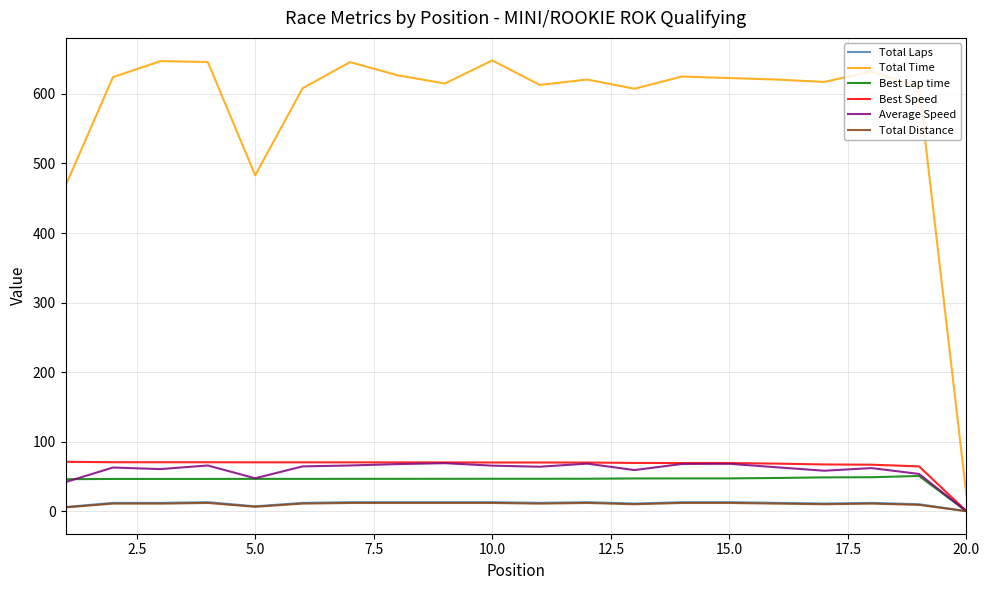

How many lines are shown in the chart?

6